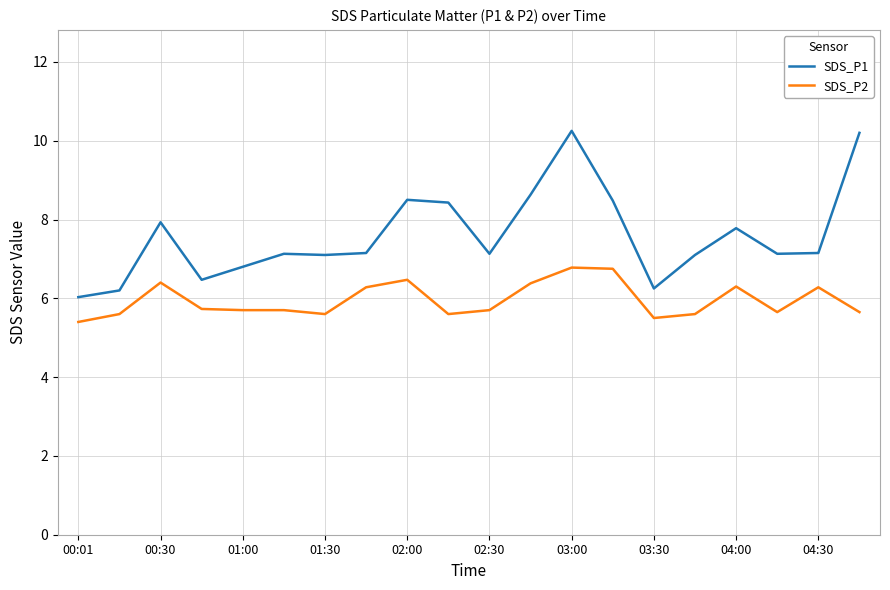

What are all the series names shown in the legend?

SDS_P1, SDS_P2